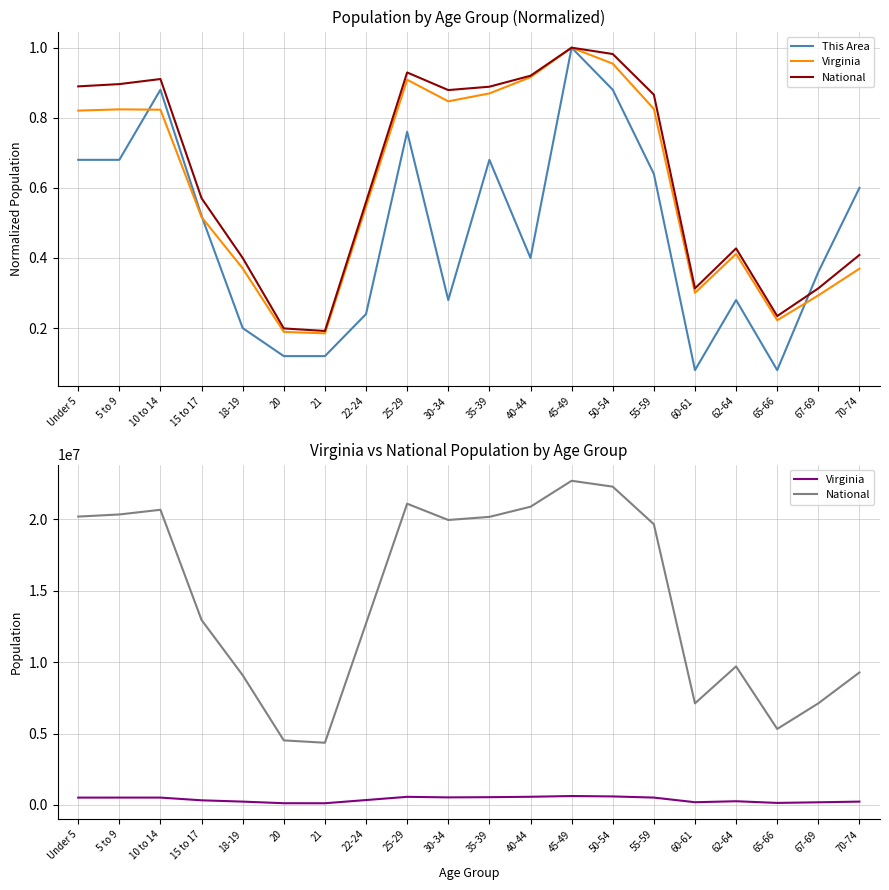

Reading left to right, list all the values displayed in this chart.

This Area: Under 5=0.7	5 to 9=0.7	10 to 14=0.9	15 to 17=0.5	18-19=0.2	20=0.1	21=0.1	22-24=0.2	25-29=0.8	30-34=0.3	35-39=0.7	40-44=0.4	45-49=1.0	50-54=0.9	55-59=0.6	60-61=0.1	62-64=0.3	65-66=0.1	67-69=0.4	70-74=0.6
Virginia: Under 5=509625.0	5 to 9=511849.0	10 to 14=511246.0	15 to 17=320957.0	18-19=230008.0	20=117445.0	21=114918.0	22-24=339728.0	25-29=564342.0	30-34=526077.0	35-39=540063.0	40-44=568865.0	45-49=621155.0	50-54=592845.0	55-59=512595.0	60-61=186629.0	62-64=255740.0	65-66=138154.0	67-69=182148.0	70-74=229502.0
National: Under 5=20201362.0	5 to 9=20348657.0	10 to 14=20677194.0	15 to 17=12954254.0	18-19=9086089.0	20=4519129.0	21=4354294.0	22-24=12712576.0	25-29=21101849.0	30-34=19962099.0	35-39=20179642.0	40-44=20890964.0	45-49=22708591.0	50-54=22298125.0	55-59=19664805.0	60-61=7113727.0	62-64=9704197.0	65-66=5319902.0	67-69=7115361.0	70-74=9278166.0